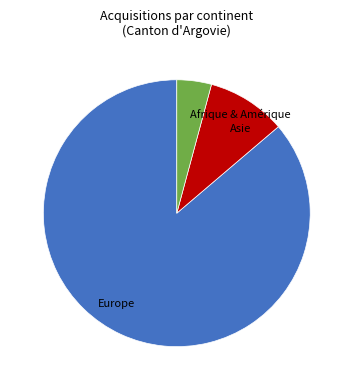

Is it true that Europe is 86% of the pie?

True